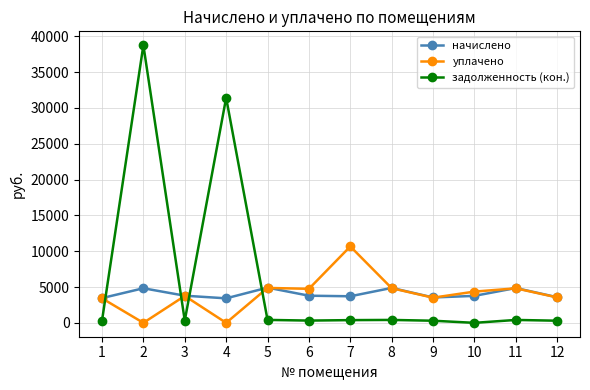

Where does the уплачено series first go above 4360?

5